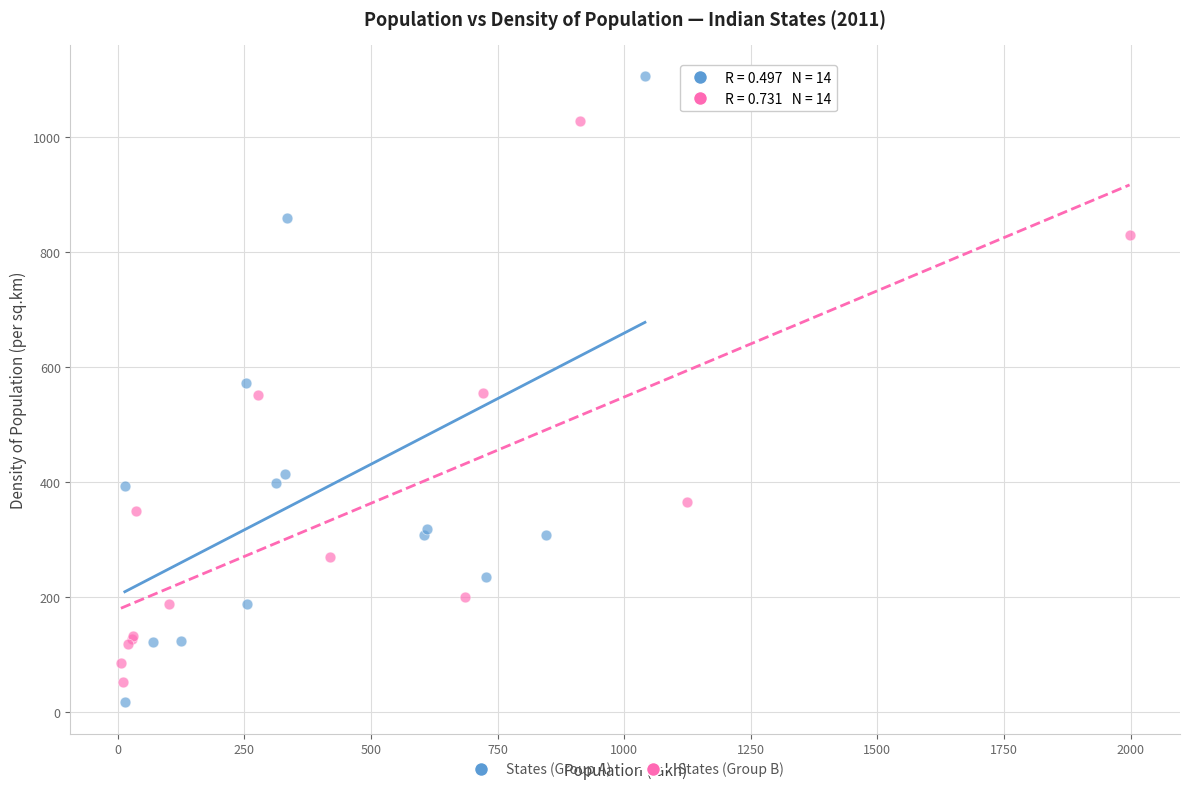

Which series reaches the maximum Y coordinate?

States (Group A)